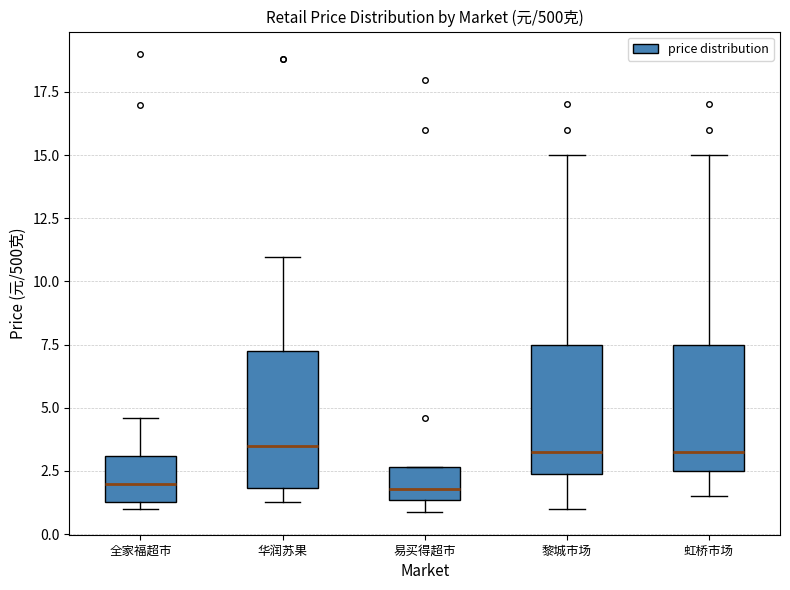

Where is the upper edge of the box for 黎城市场 on the y-axis? The values are not printed on the chart, so give them approximately, as read against the axis.

7.5